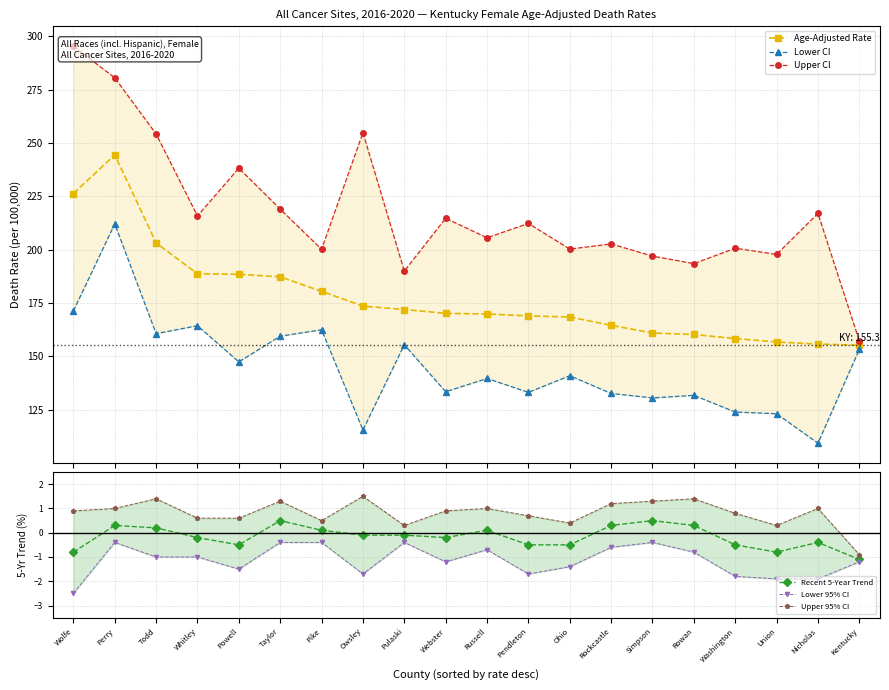

Where is Age-Adjusted Rate nearest to the value 199?

Todd